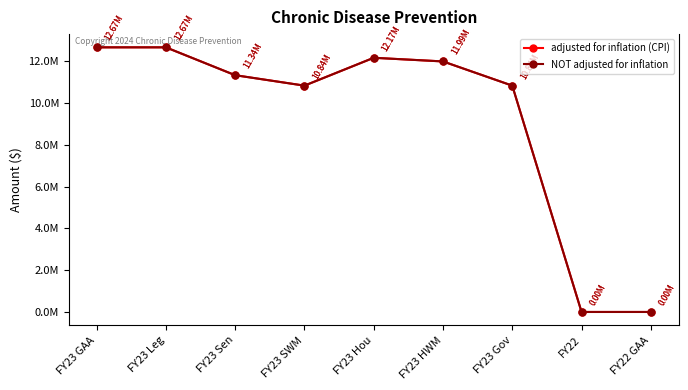

Is this an area chart (filled region under the line)?

No